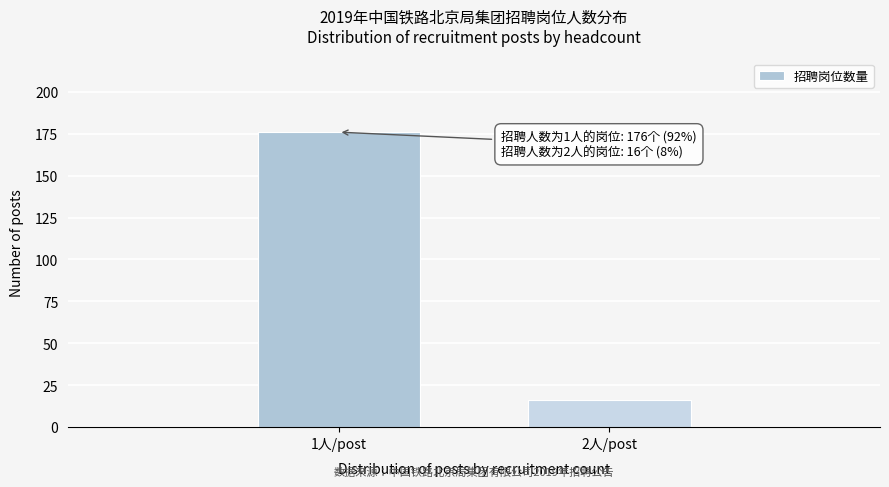

Reading left to right, list all the values displayed in this chart.

176	16